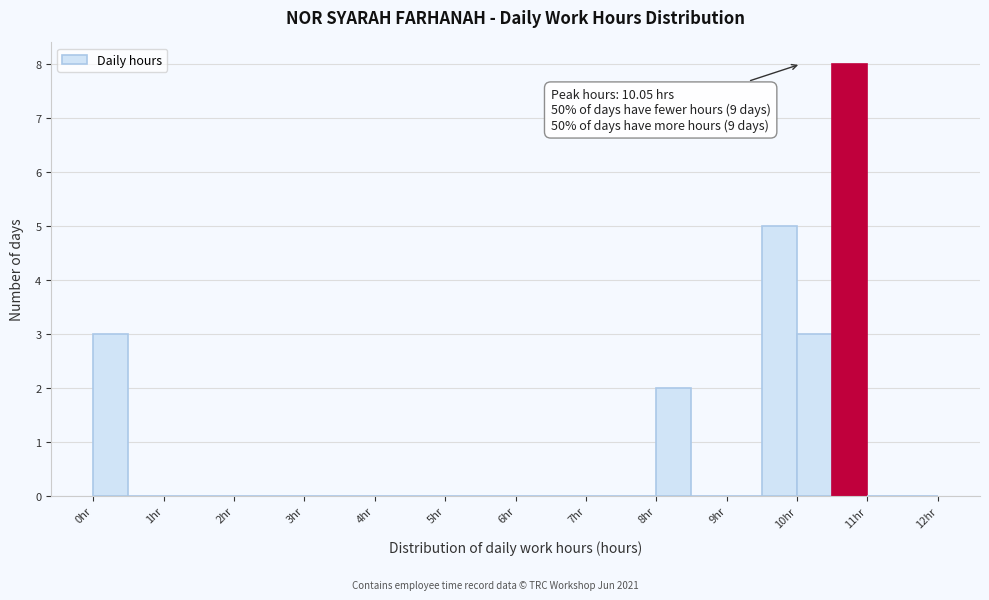

Over which range of the x-axis is the bar tallest?

10.5 to 11.0